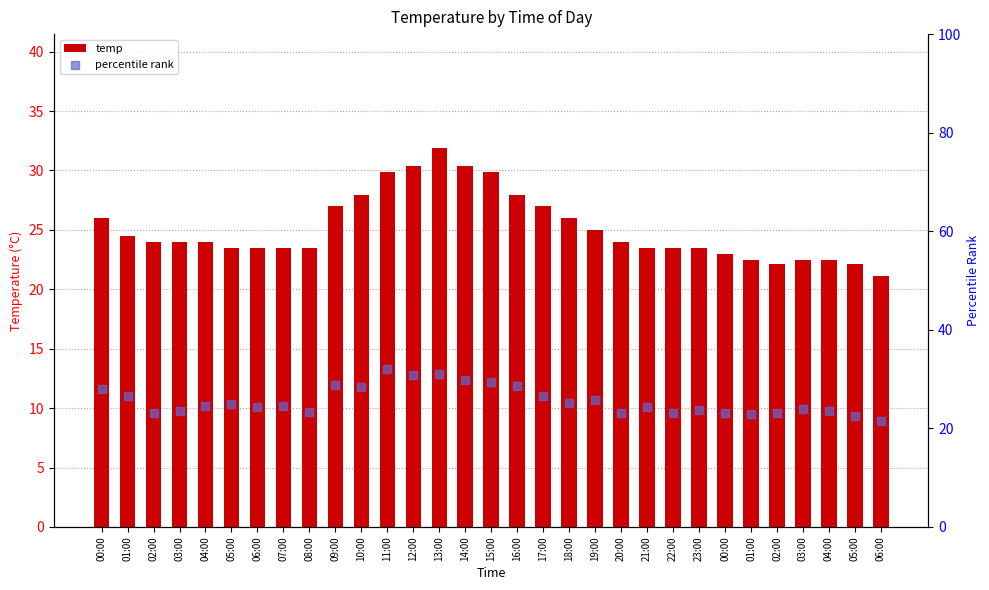

What is the total value across all series at 00:00?

54.0